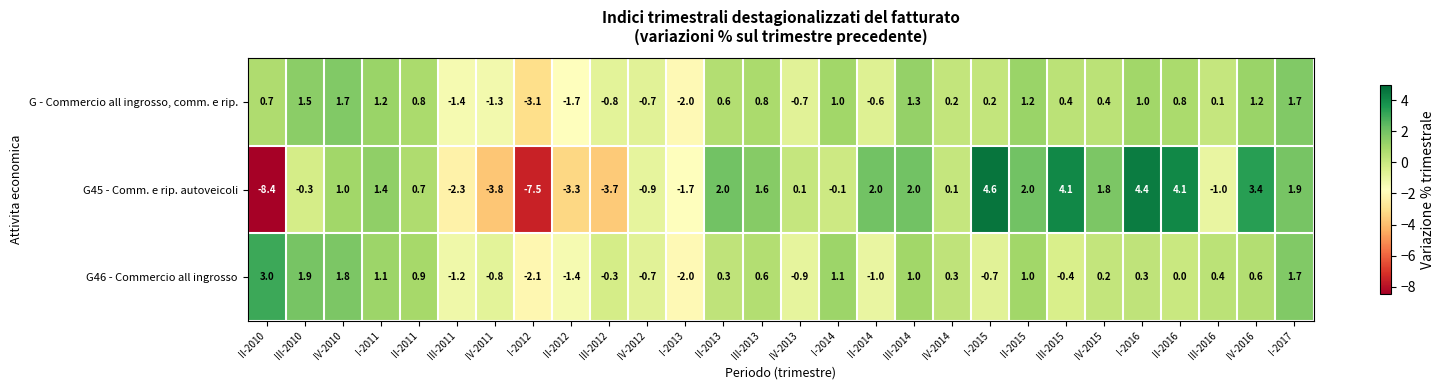

Between II-2016 and III-2016, which series saw the biggest shift?

G45 - Comm. e rip. autoveicoli